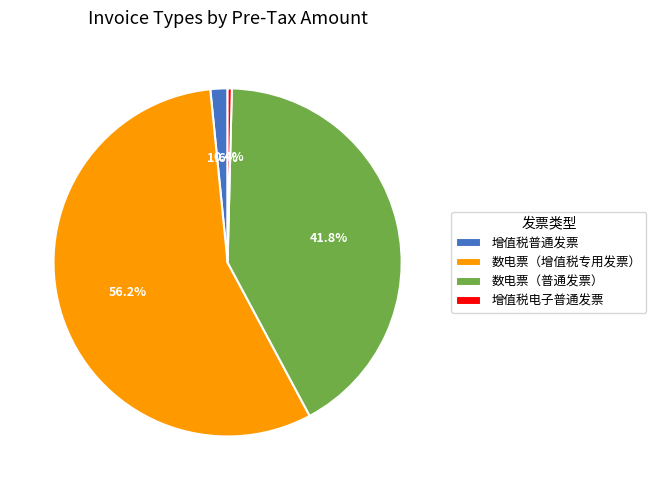

Count the number of slices in the pie.

4